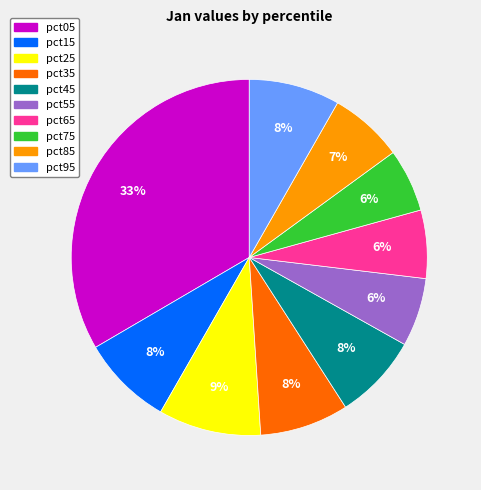

Count the number of slices in the pie.

10